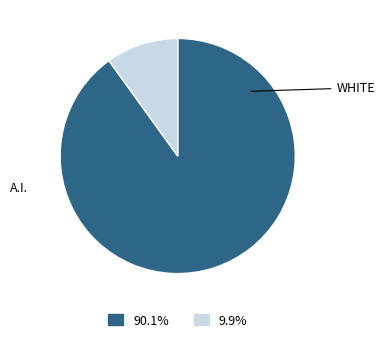

Is there a majority slice in this chart?

Yes